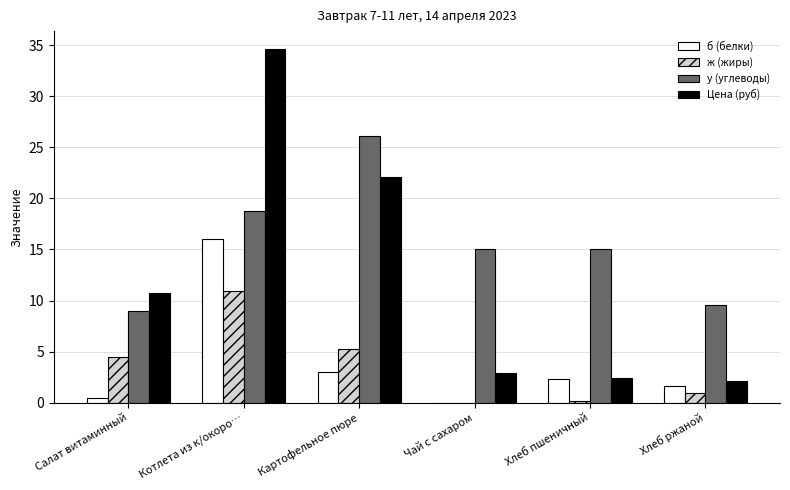

Are the bars grouped side by side (vs. stacked)?

Yes